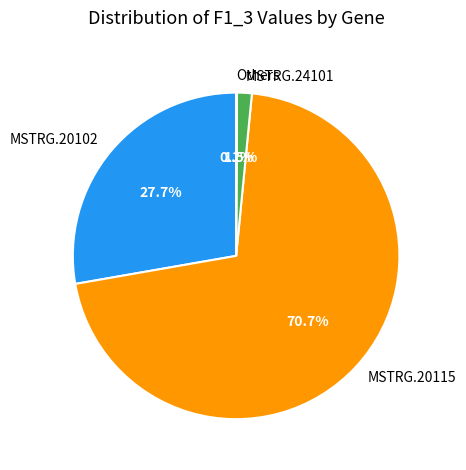

What percentage is NOT represented by MSTRG.24101?

98.5%